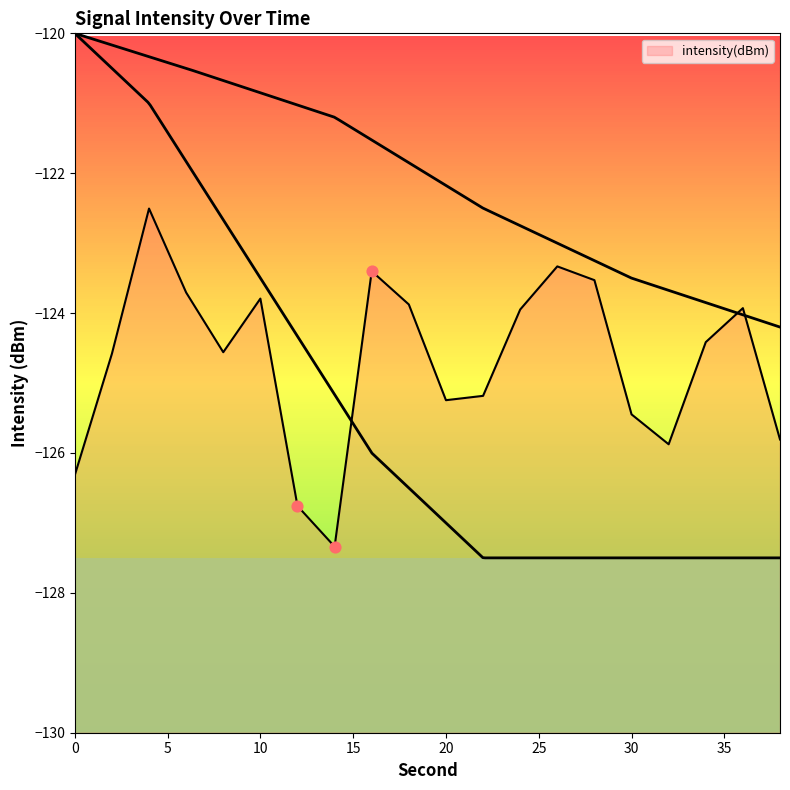

What is the change in value from 16 to 36?

-0.5